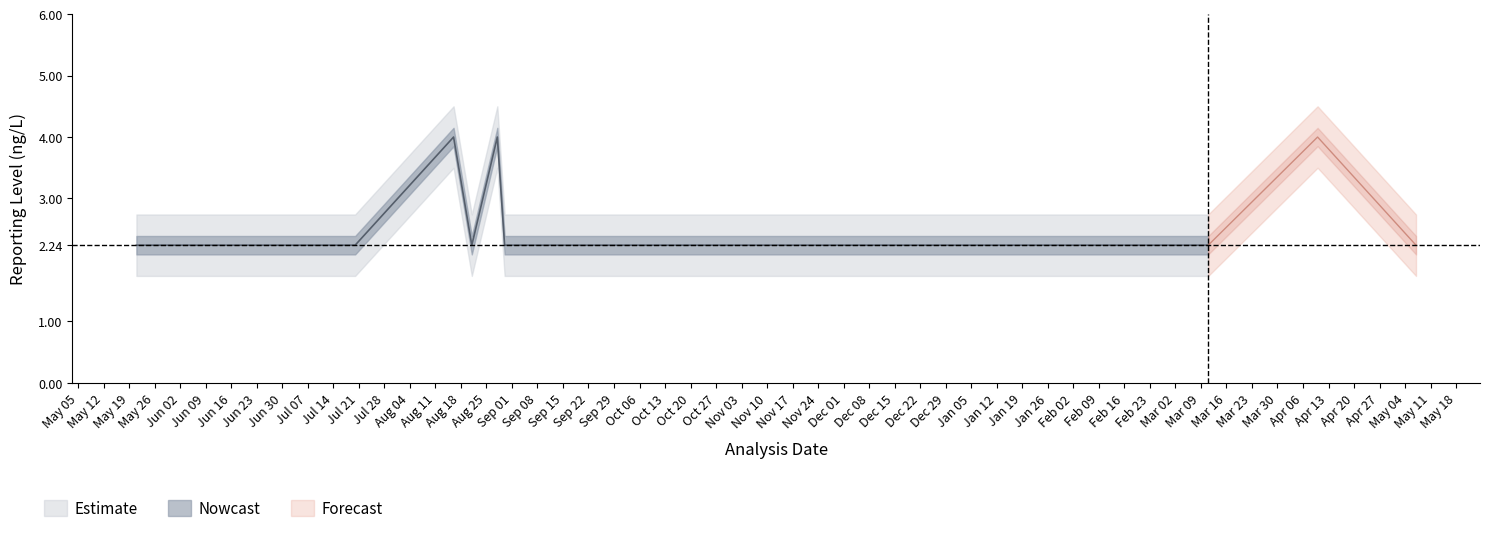

How many Reporting Level values are between 2 and 3?

17